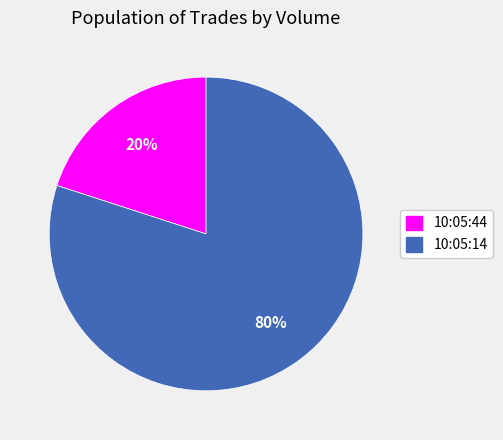

The 10:05:44 slice represents 14% of the pie. True or false?

False